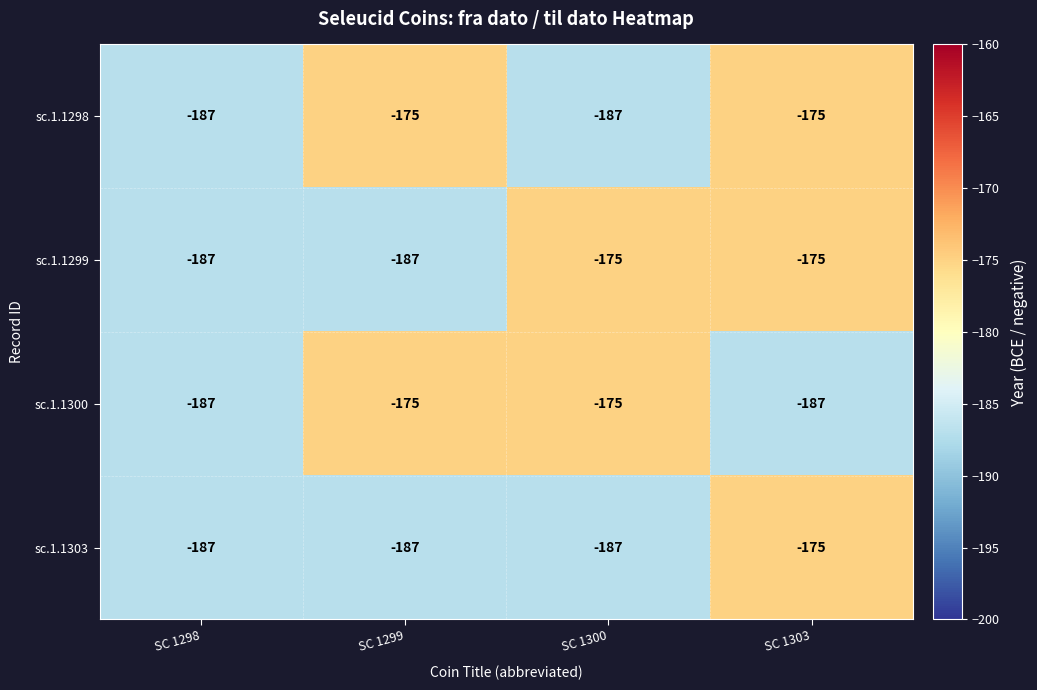

What is the smallest value displayed?

-187